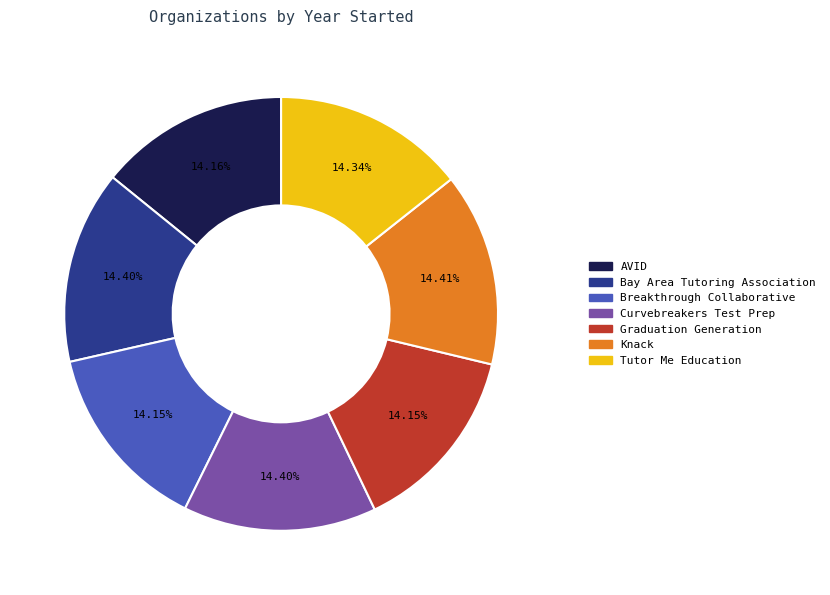

What is the ratio of the value at Breakthrough Collaborative to the value at Knack?

1.0